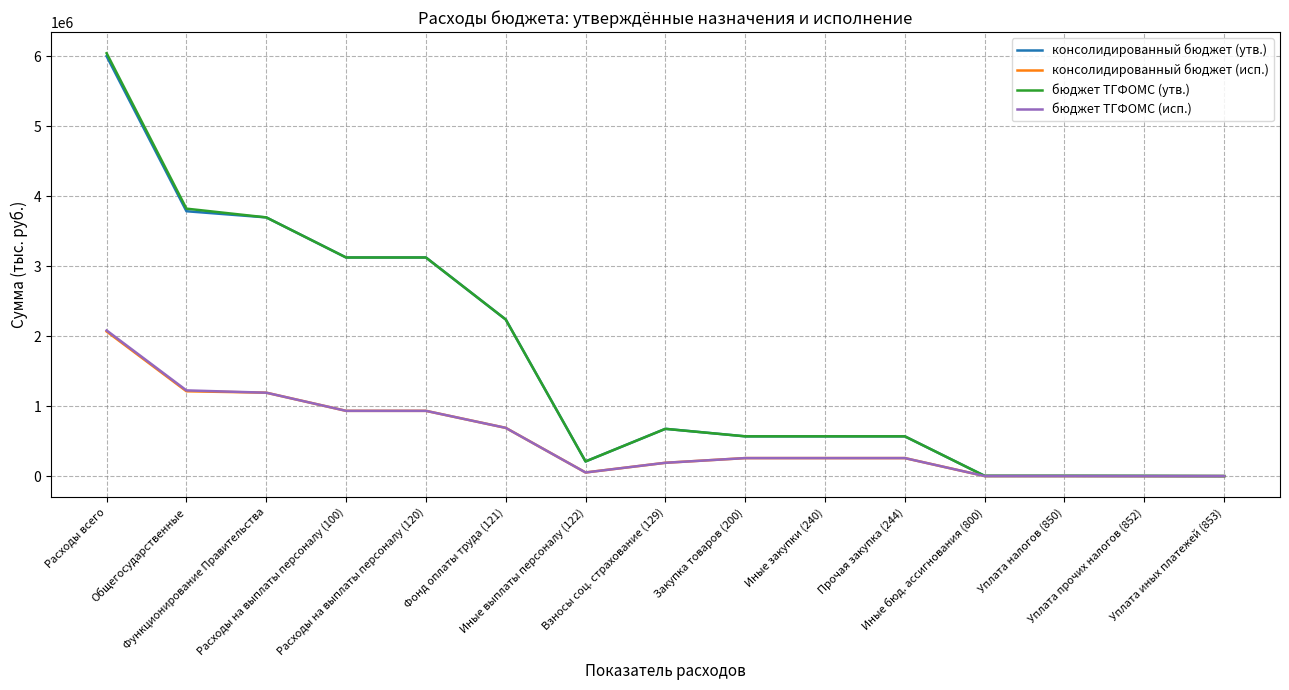

What is the maximum value shown in the chart?

6044100.0